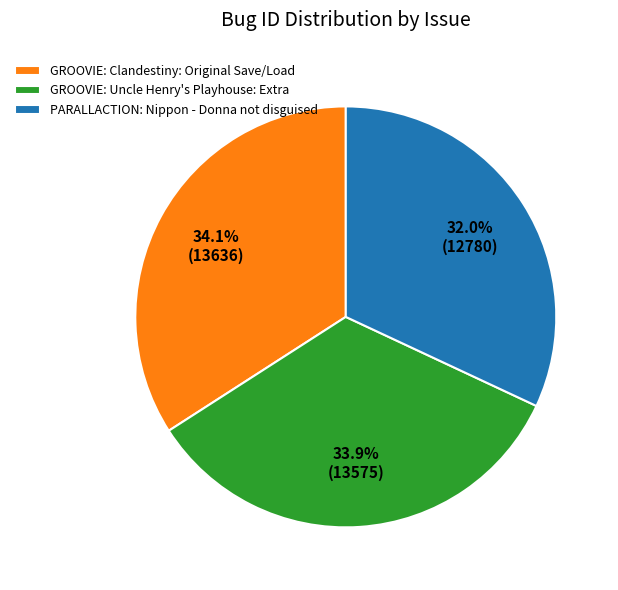

Which slice is the smallest?

PARALLACTION: Nippon - Donna not disguised